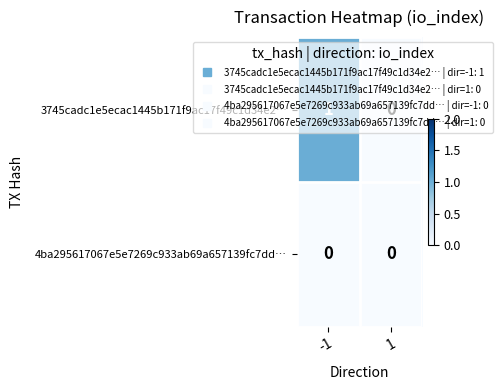

Rank the series at -1 from lowest to highest value.

4ba295617067e5e7269c933ab69a657139fc7dd…, 3745cadc1e5ecac1445b171f9ac17f49c1d34e2…